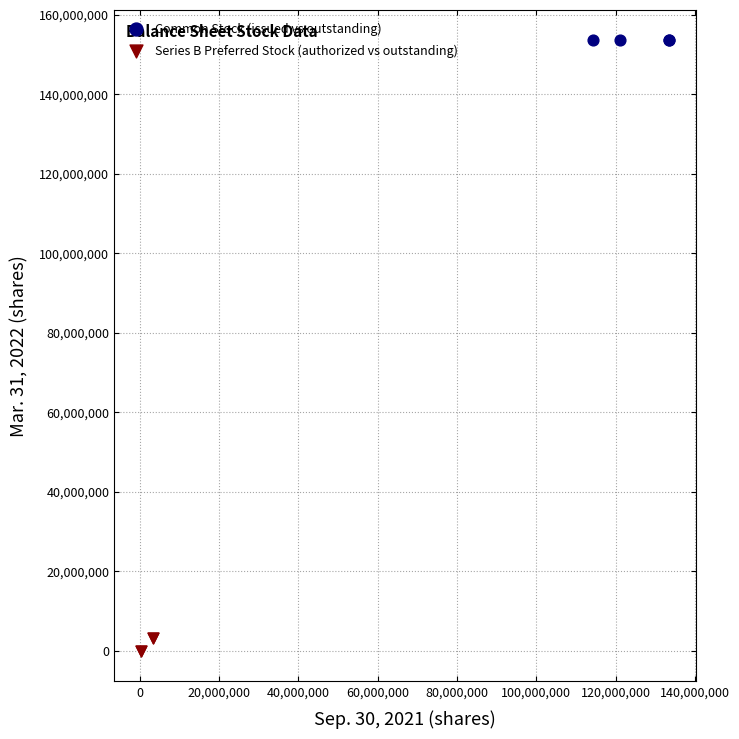

Which series reaches the maximum Y coordinate?

Common Stock (issued vs outstanding)